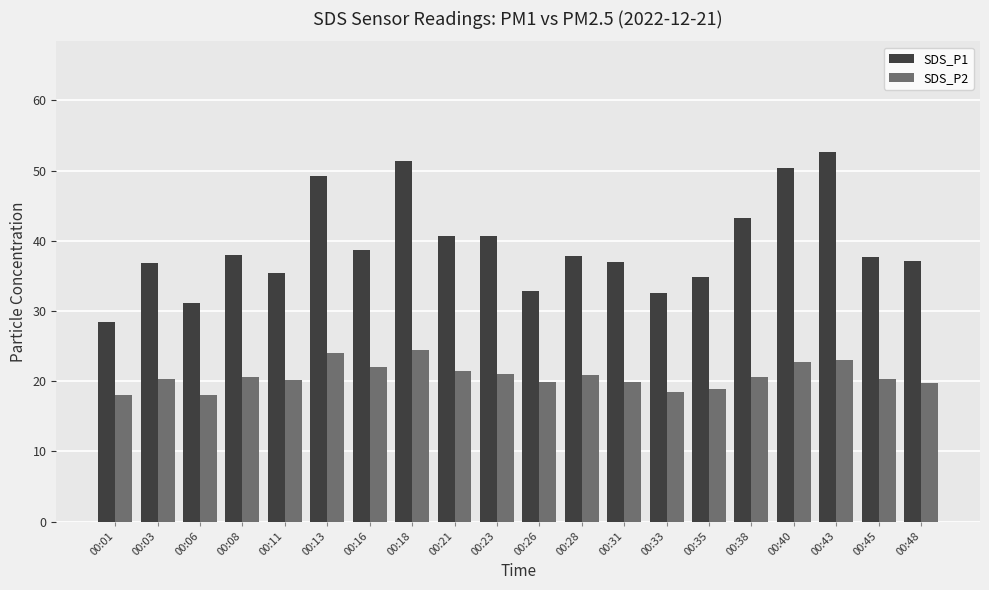

Is it true that SDS_P2 equals 6.4 at 00:03?

False